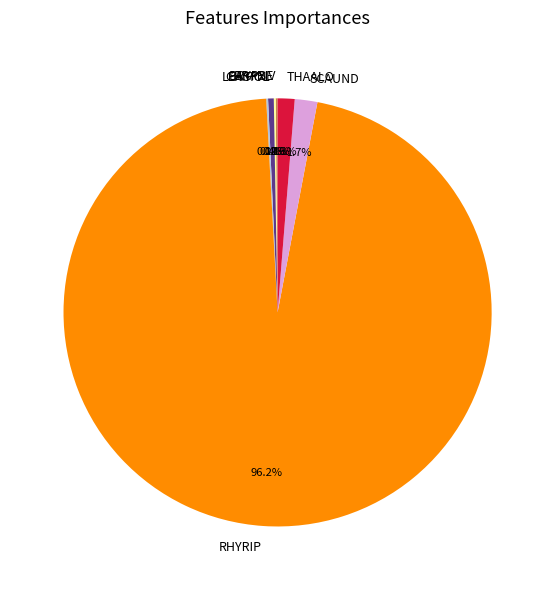

What is the majority slice?

RHYRIP